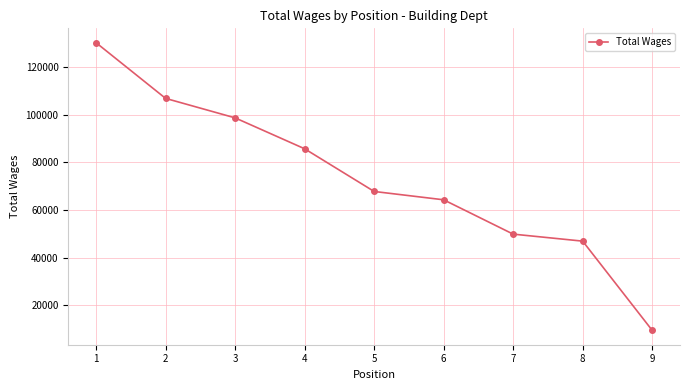

How many lines are shown in the chart?

1